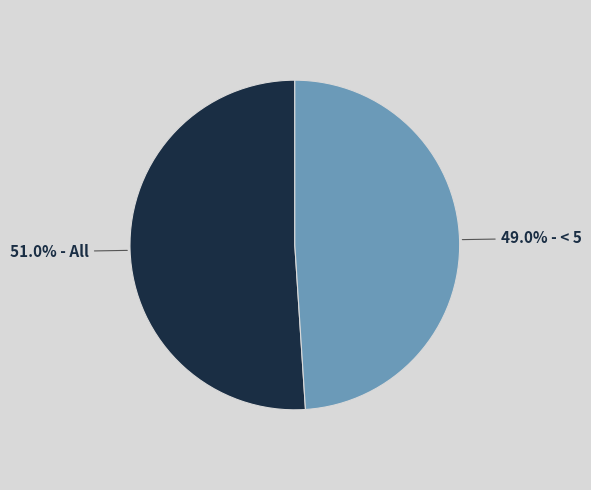

Is there any slice that represents more than half of the pie?

Yes